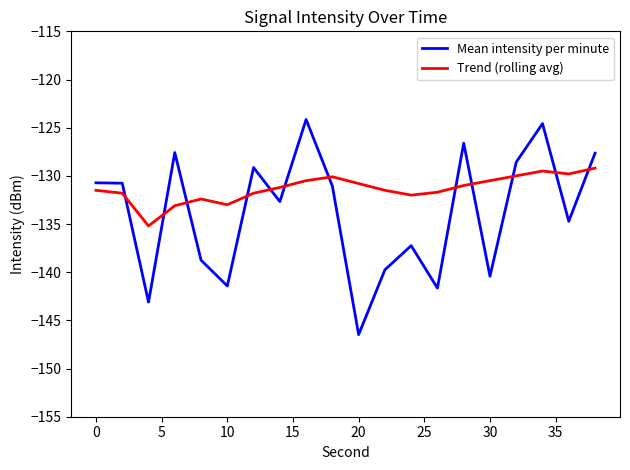

Rank the series by their average value, from highest to lowest.

Trend (rolling avg), Mean intensity per minute